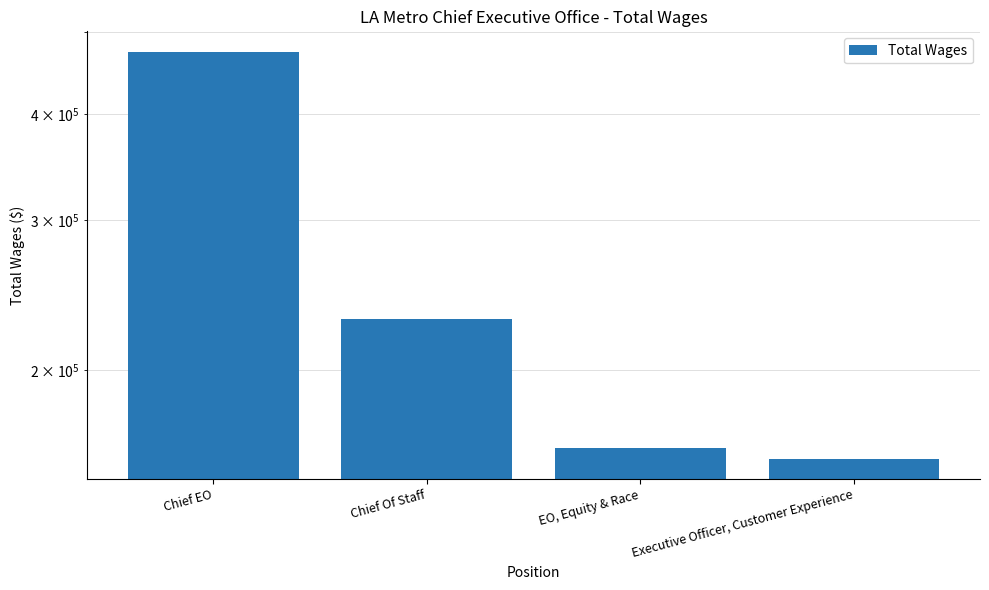

What is the sum of all values?

1022455